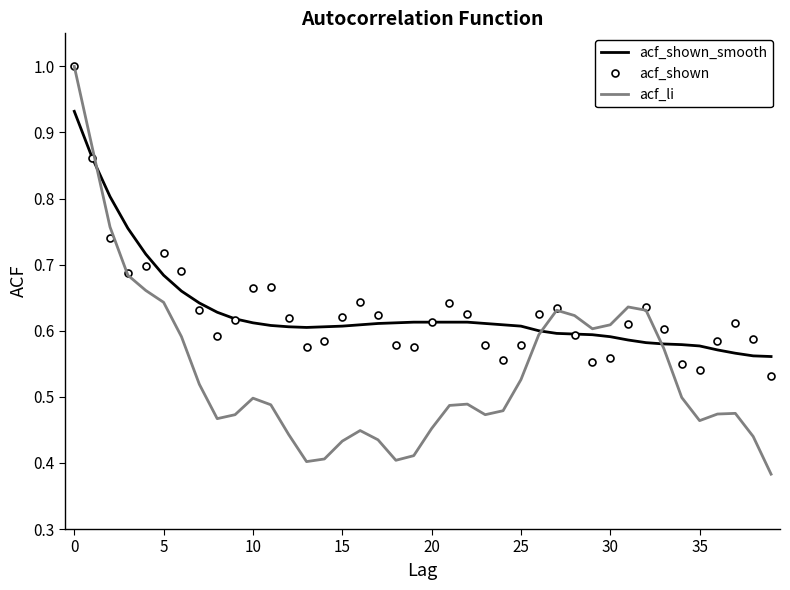

Which series has the largest range (max minus min)?

acf_li